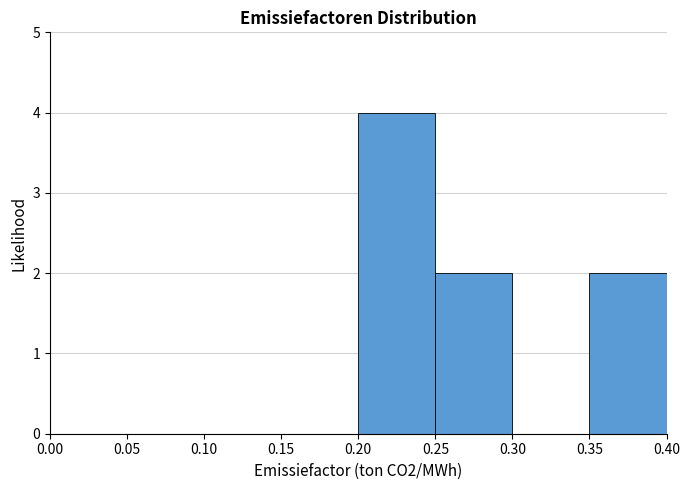

What is the height of the bar covering 0.35 to 0.40 on the x-axis? The values are not printed on the chart, so give them approximately, as read against the axis.

2